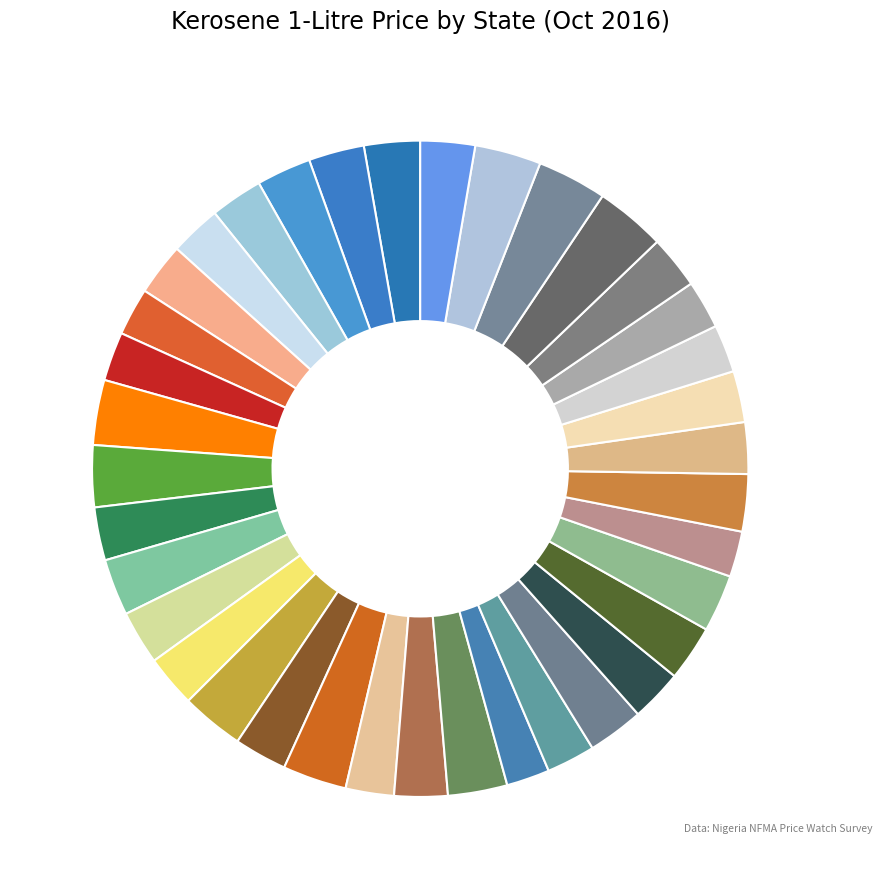

Which category has the biggest portion of the pie?

Sokoto